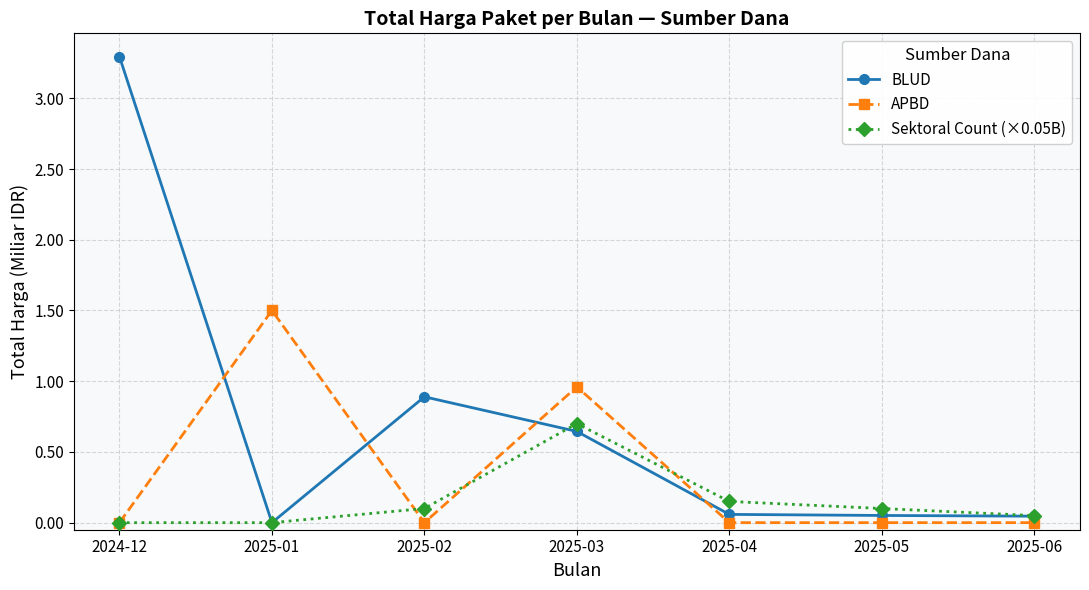

The BLUD series shows 0.1 at 2025-05. True or false?

True